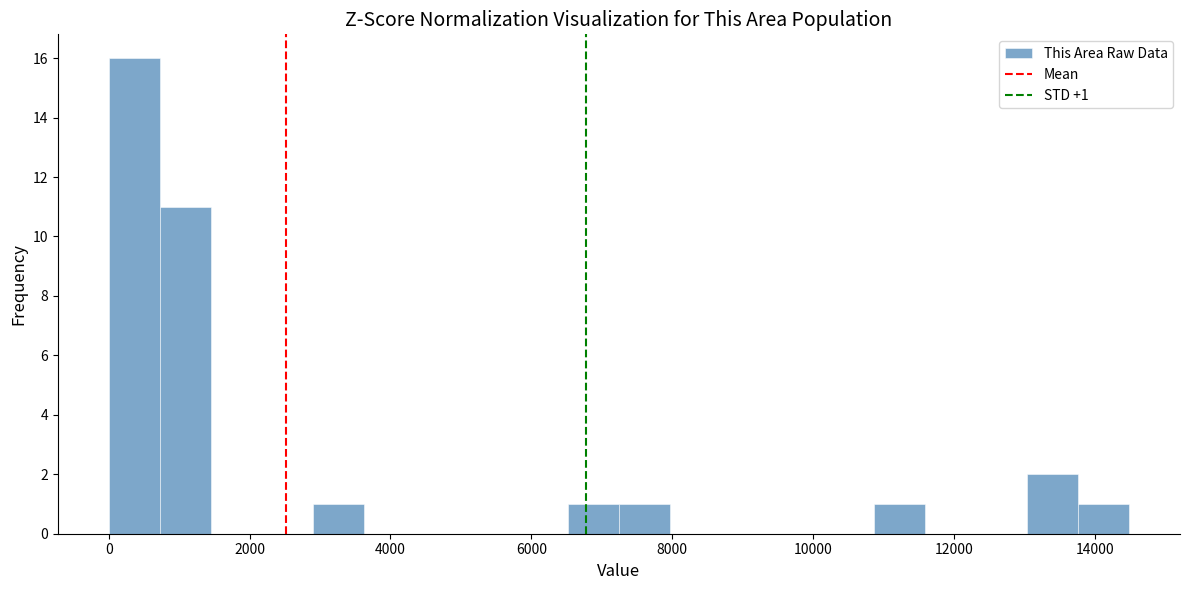

Around what value on the x-axis is the tallest bar? Give the approximate position of its centre, as read against the axis.

400